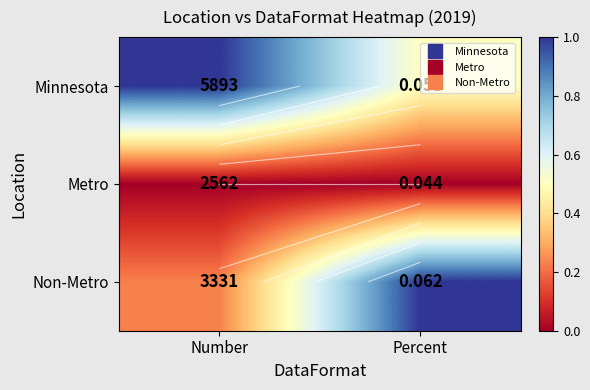

What is the difference between the Non-Metro values at Percent and Number?

0.8